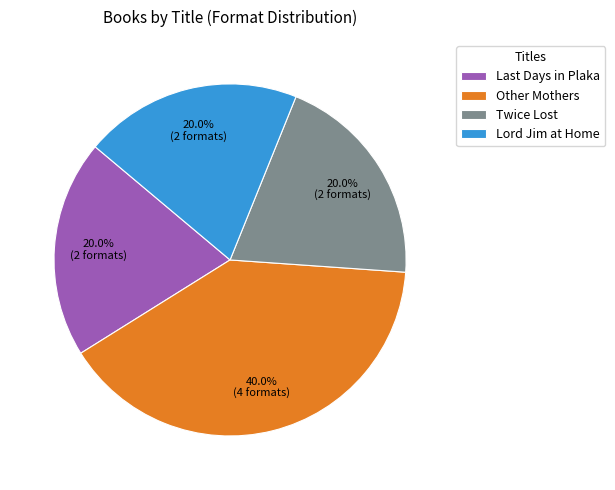

True or false: Lord Jim at Home accounts for 9% of the total.

False